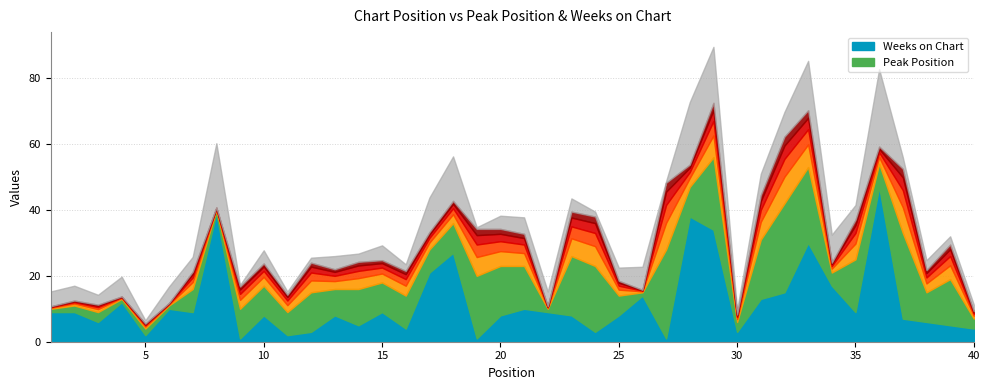

How many lines are shown in the chart?

2